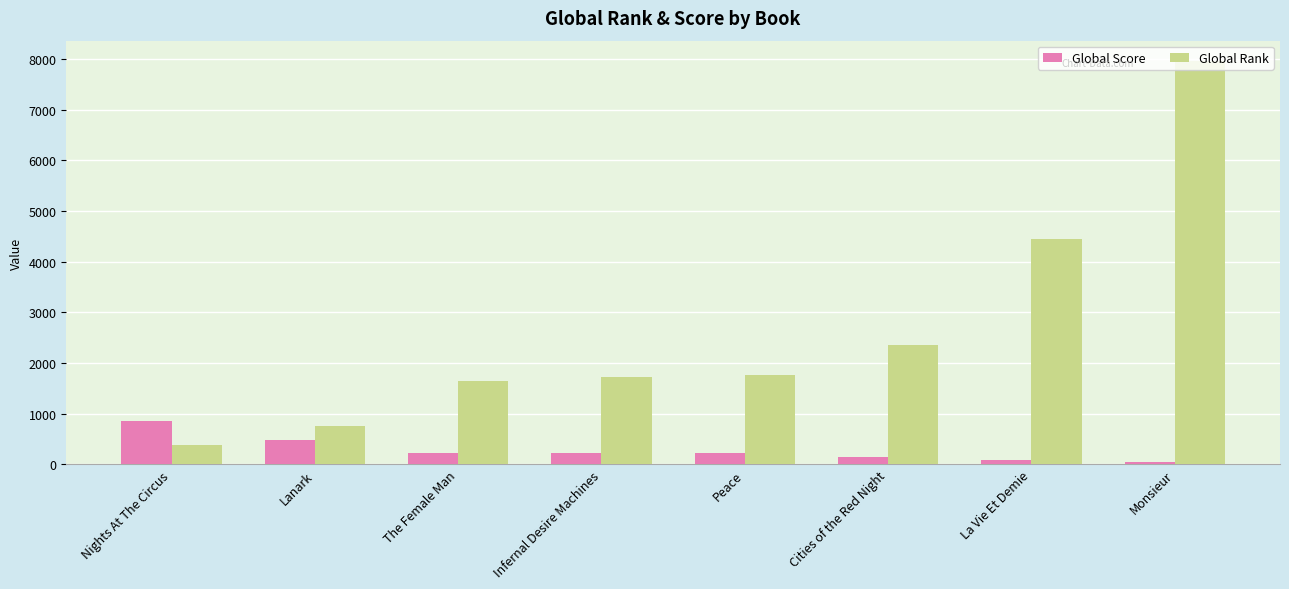

What is the label of the 7th bar from the right?

Lanark